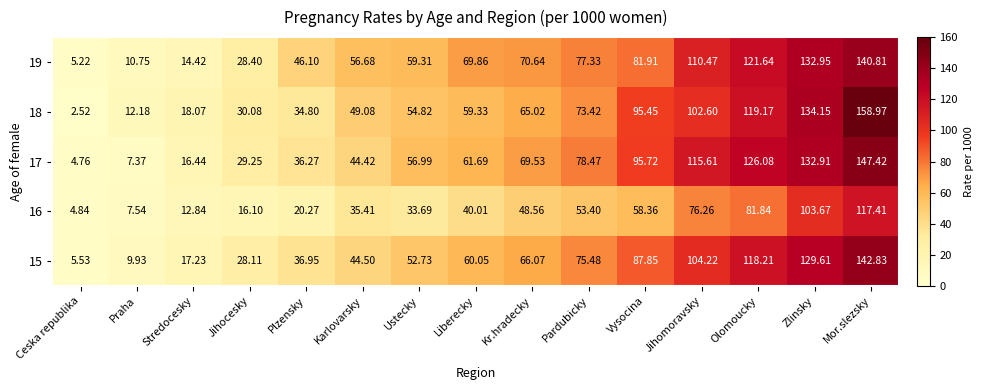

Where is 16 nearest to the value 61?

Vysocina